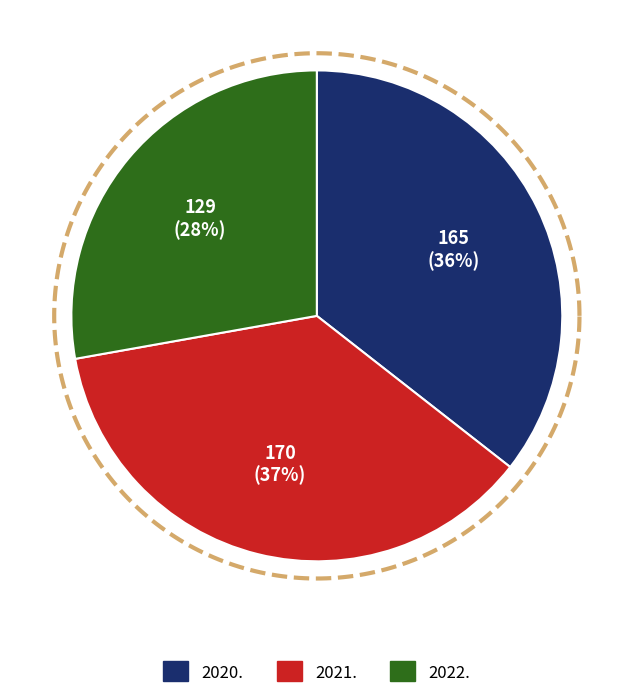

To the nearest percent, what percentage of the pie is 2022.?

28%